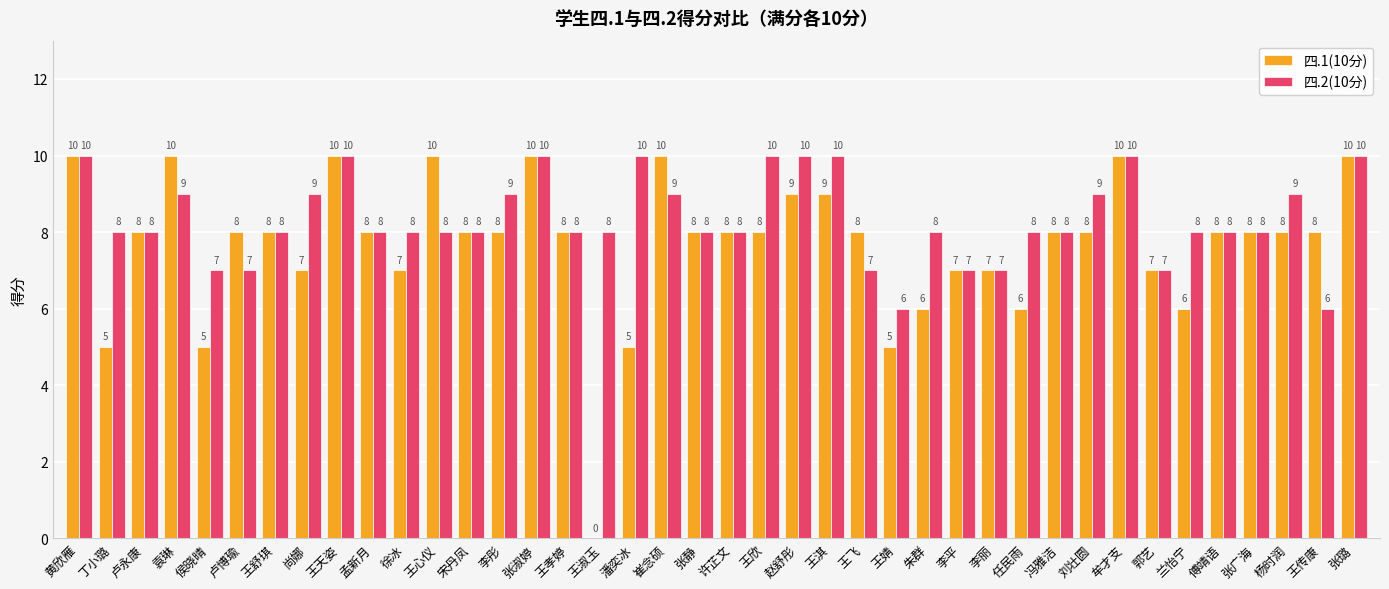

Between 王天姿 and 王传康, which series saw the biggest shift?

四.2(10分)